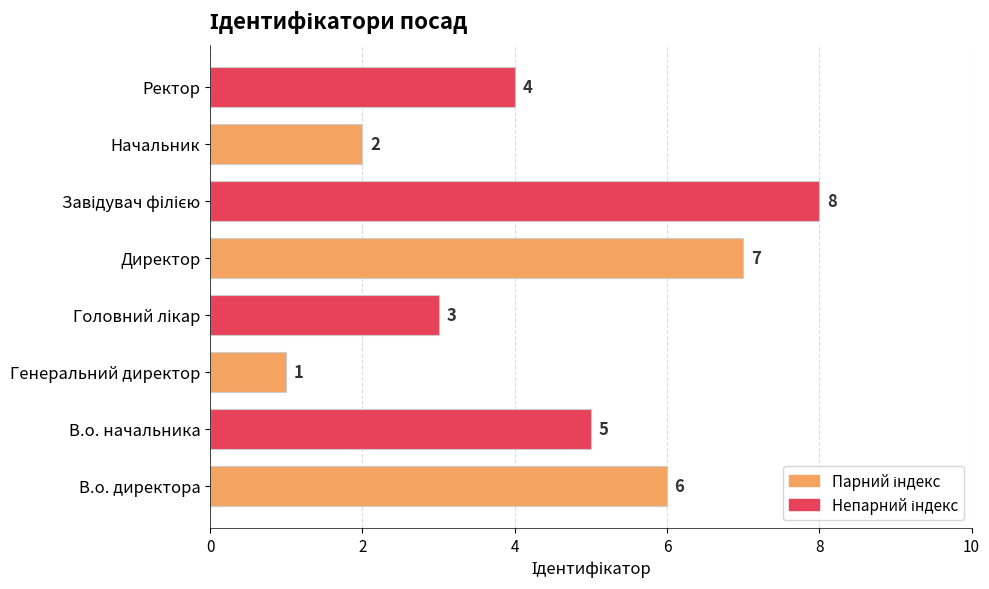

Is it true that the value at В.о. директора is 6?

True